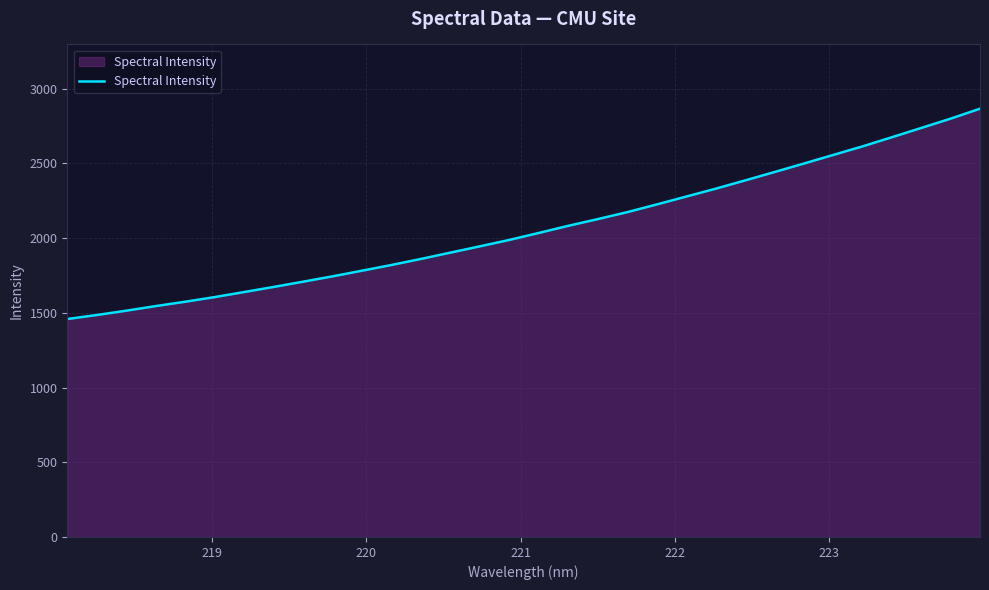

What is the difference between the maximum and minimum values?

1407.3